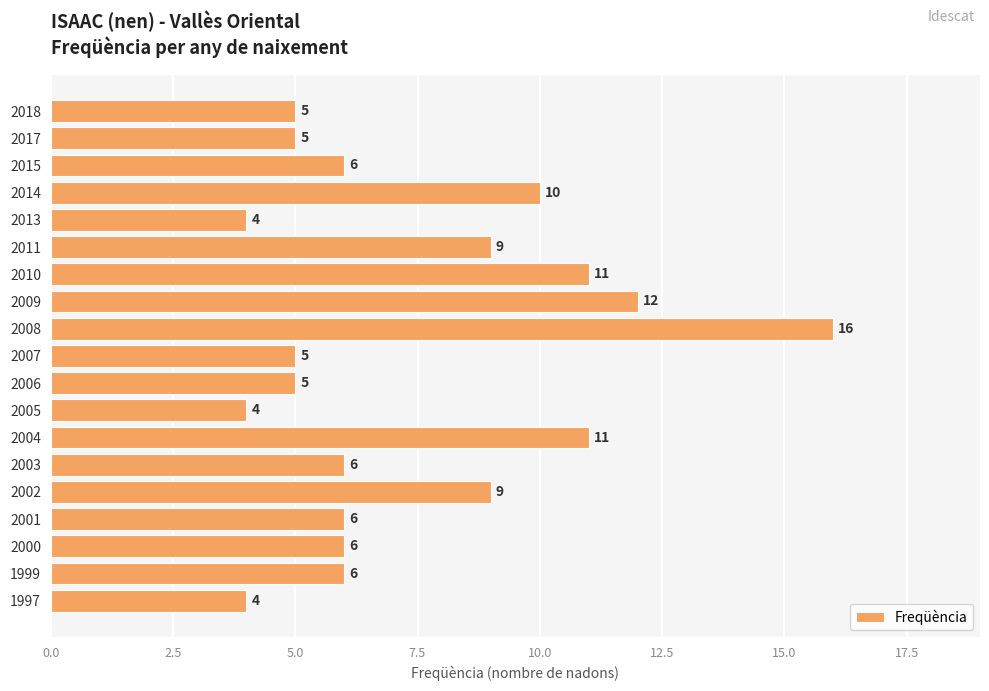

What is the greatest value displayed?

16